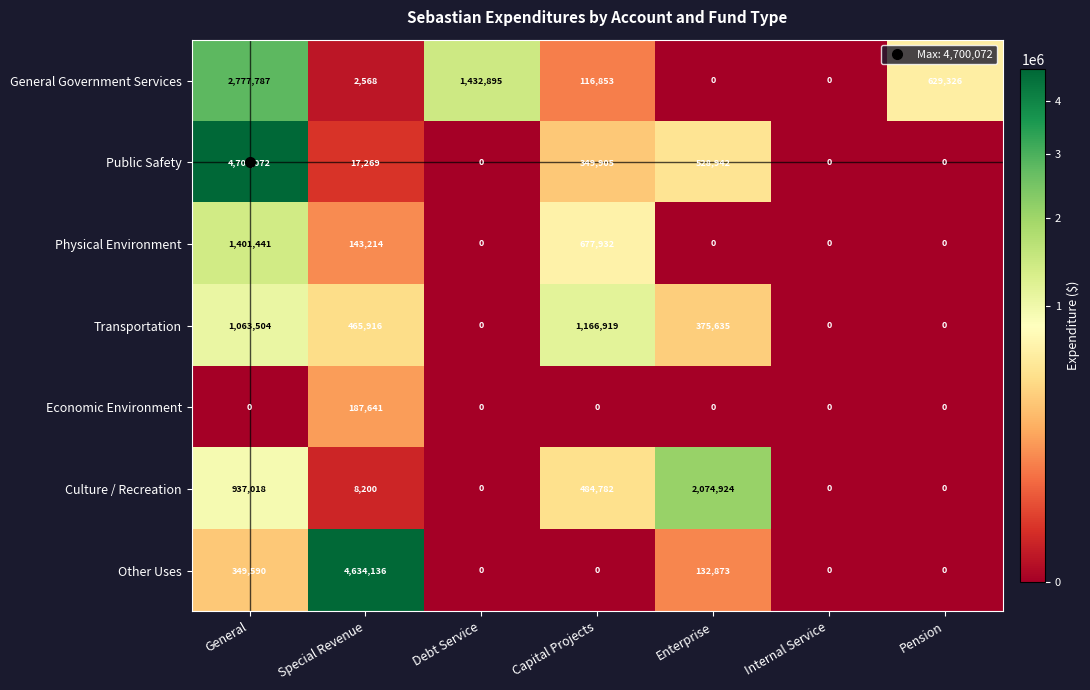

At how many categories does at least one series exceed 3053711?

2